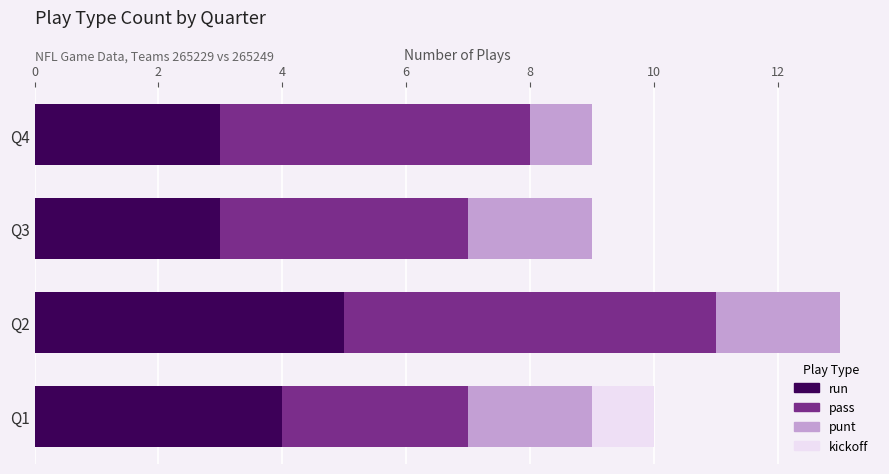

The value of run at Q3 is 3. True or false?

True